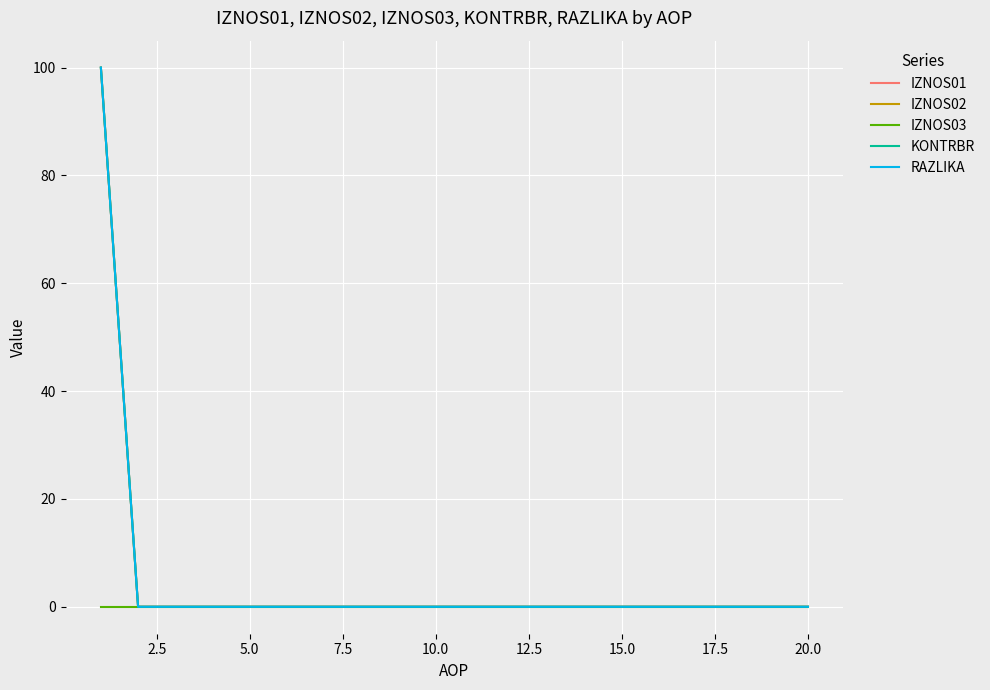

True or false: RAZLIKA has more than 2 interior local peaks.

False